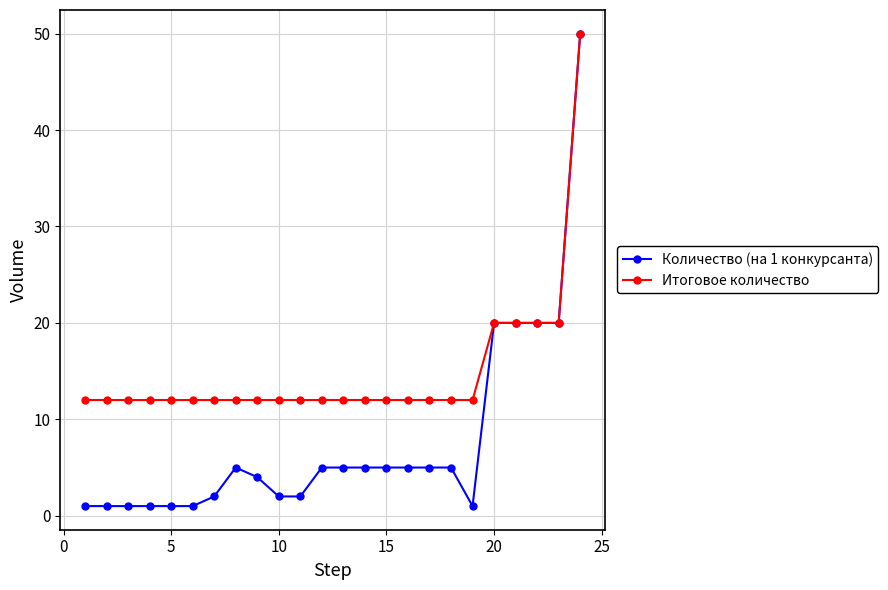

List the series in order of their overall mean, highest first.

Итоговое количество, Количество (на 1 конкурсанта)